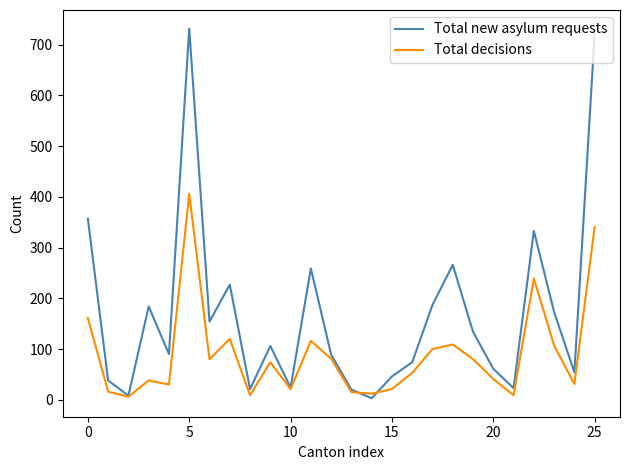

What is the maximum value for Total decisions?

406